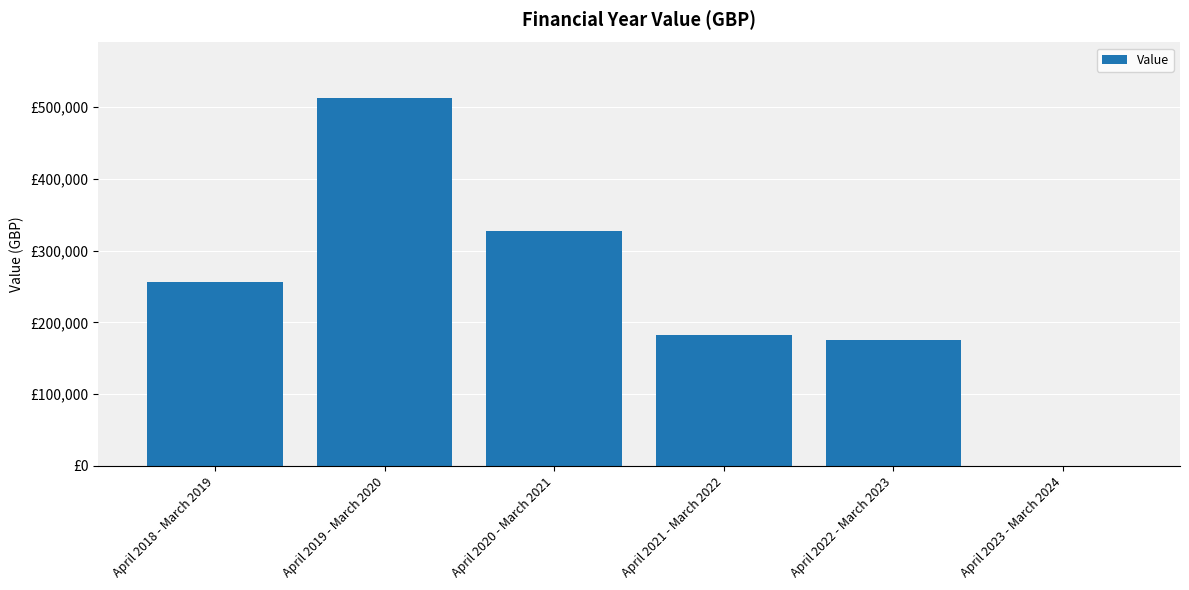

The chart shows a value of 327719 at April 2020 - March 2021. True or false?

True